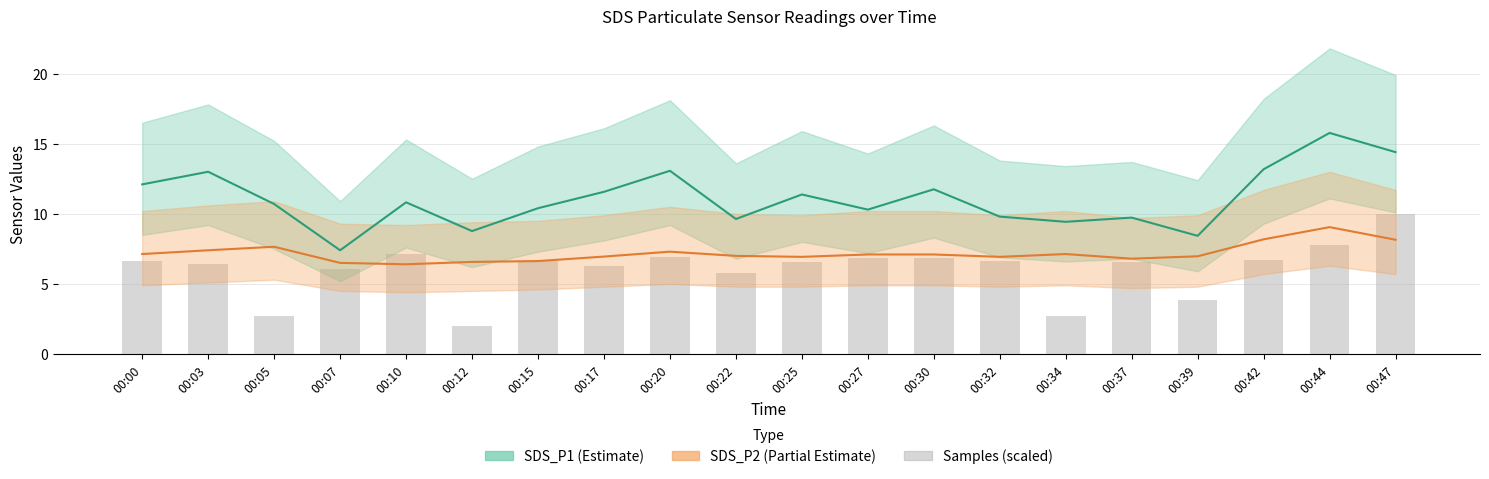

Which category has the highest value across all series?

00:44